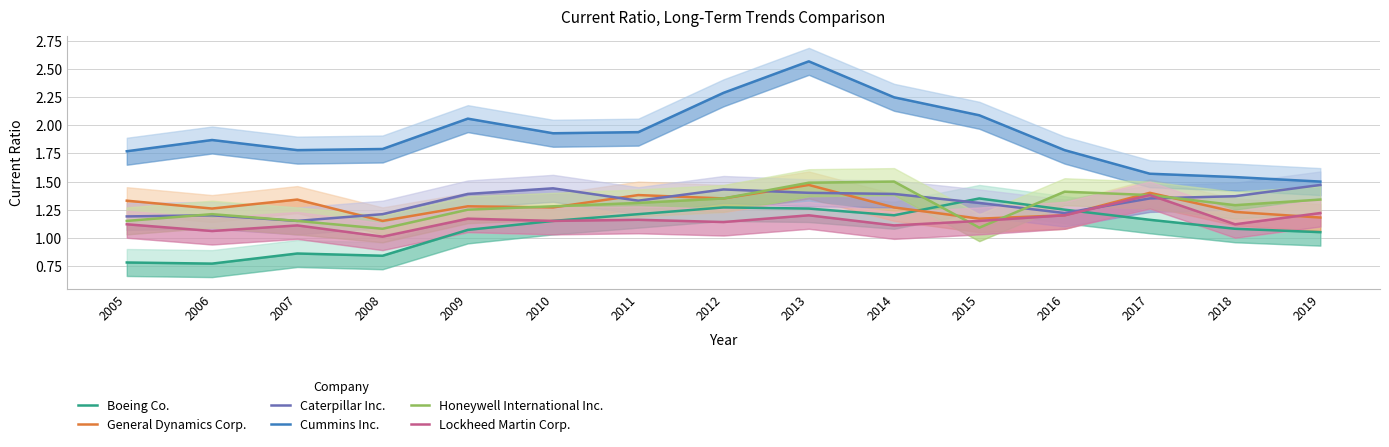

At which category does Caterpillar Inc. reach its first local peak?

2006